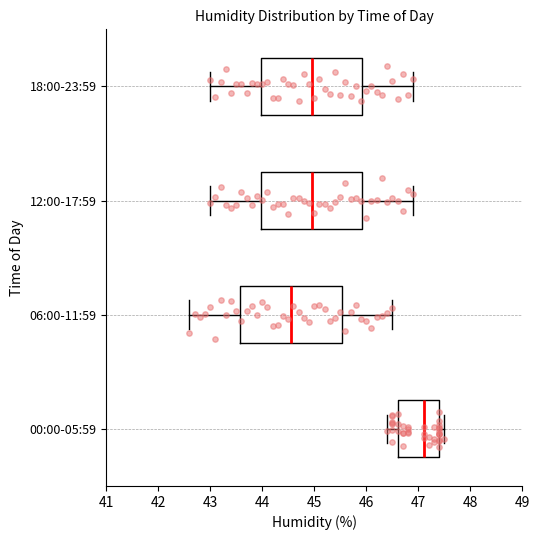

Reading bottom to top, transcribe this box plot: for each box, give where its median line is, the range the box spans, and where its two whiskers end, as read against the x-axis. The values are not printed on the chart, so give them approximately, as read against the axis.

00:00-05:59: median 47.1, box 46.6 to 47.4, whiskers 46.4 to 47.5
06:00-11:59: median 44.6, box 43.6 to 45.5, whiskers 42.6 to 46.5
12:00-17:59: median 45.0, box 44.0 to 45.9, whiskers 43.0 to 46.9
18:00-23:59: median 45.0, box 44.0 to 45.9, whiskers 43.0 to 46.9